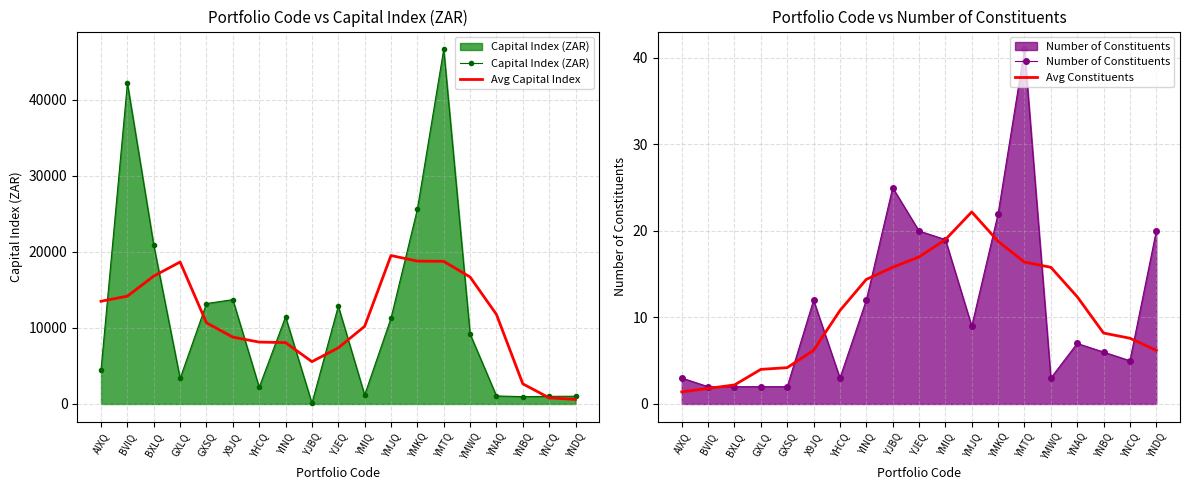

What is the difference between the maximum and second lowest values in the Avg Constituents series?

20.4